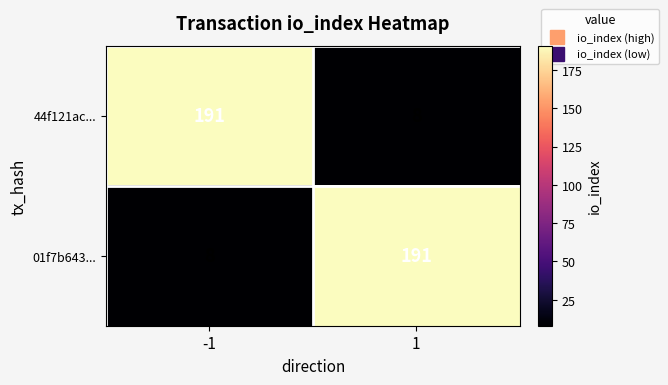

Read the 01f7b643... value at -1, to the nearest 5.

10